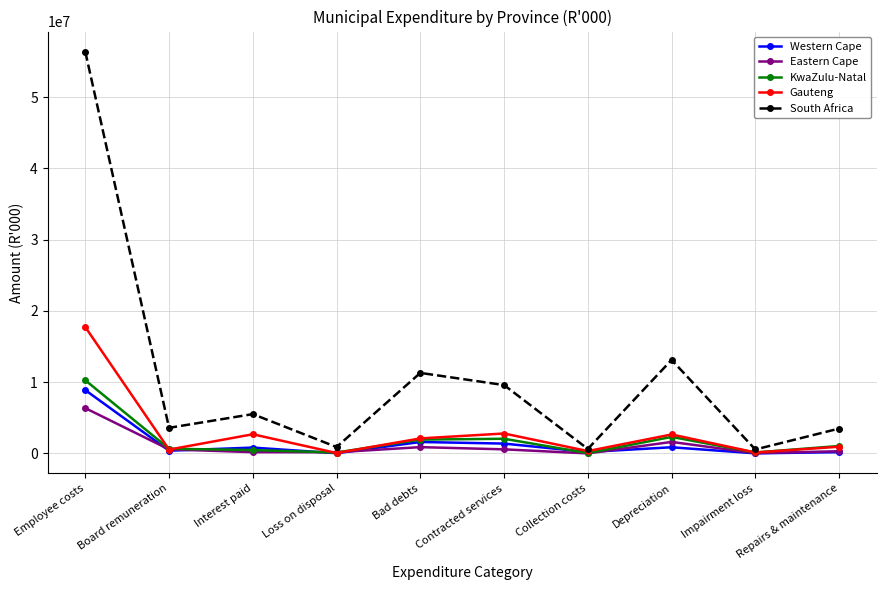

What is the value of the Gauteng point at the 4th from the left?

55652